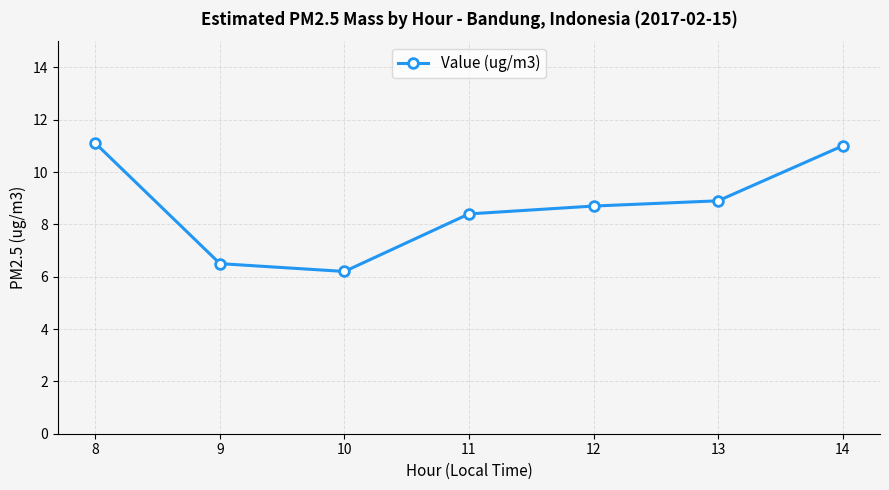

What is the smallest value displayed?

6.2